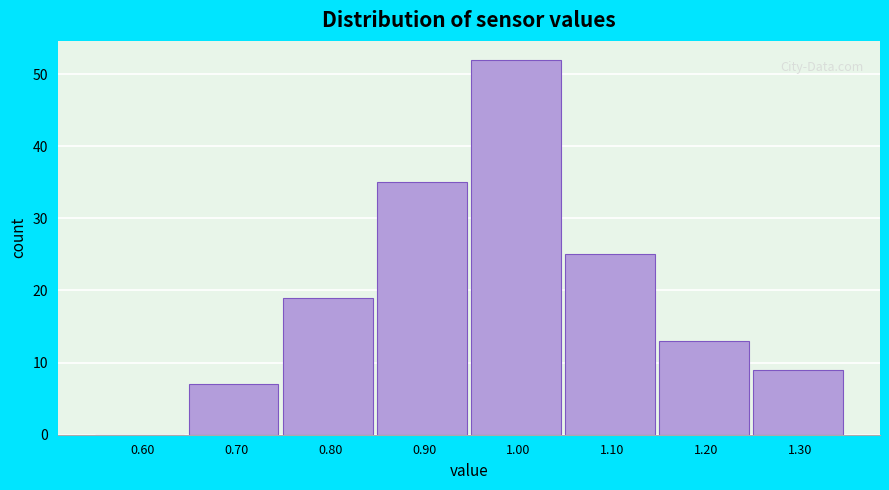

Reading right to left, what are all the values shown in this chart?

1.30=9	1.20=13	1.10=25	1.00=52	0.90=35	0.80=19	0.70=7	0.60=0